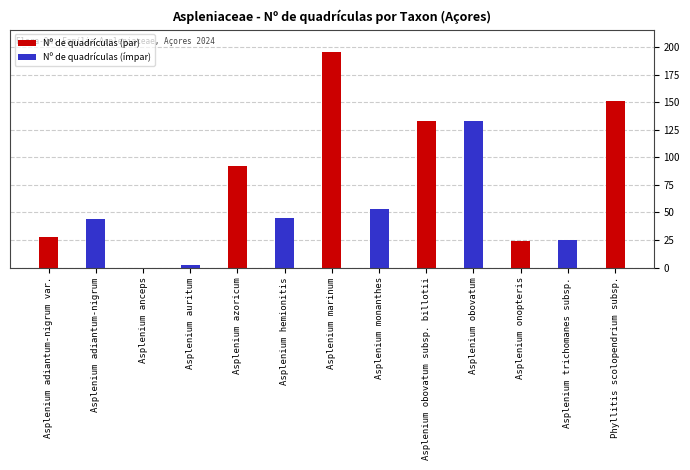

Is it true that the value at Asplenium monanthes is 81?

False